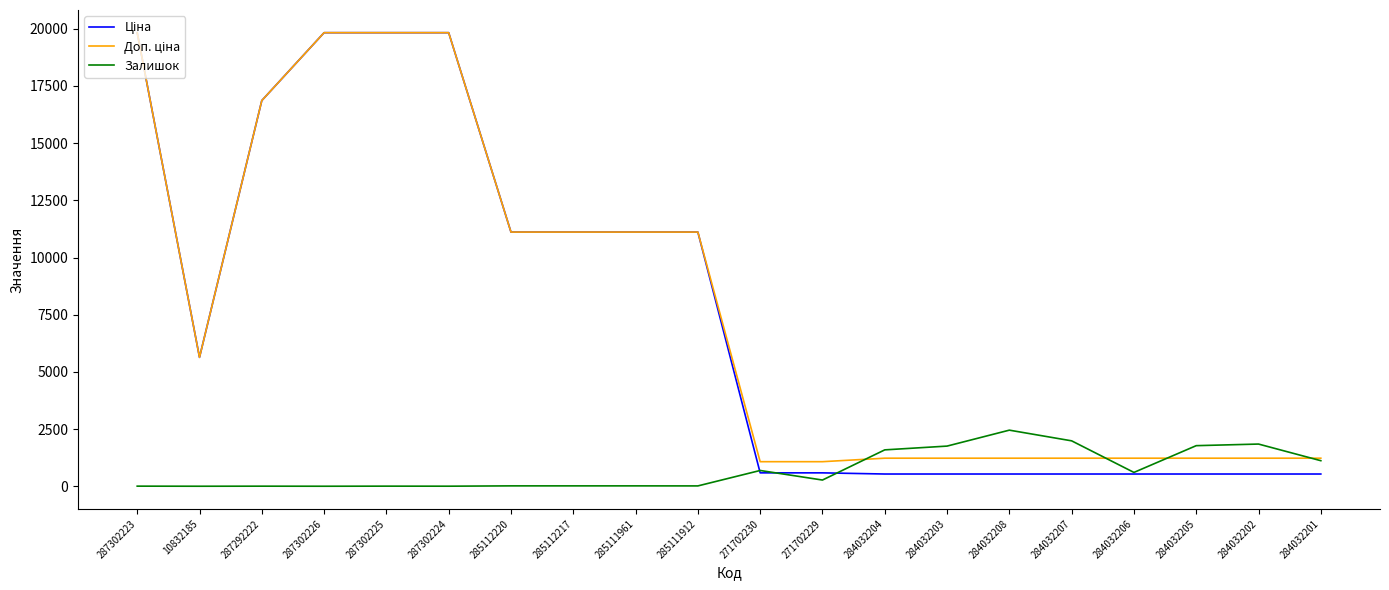

True or false: Залишок has more than 0 points higher than both neighbors.

True